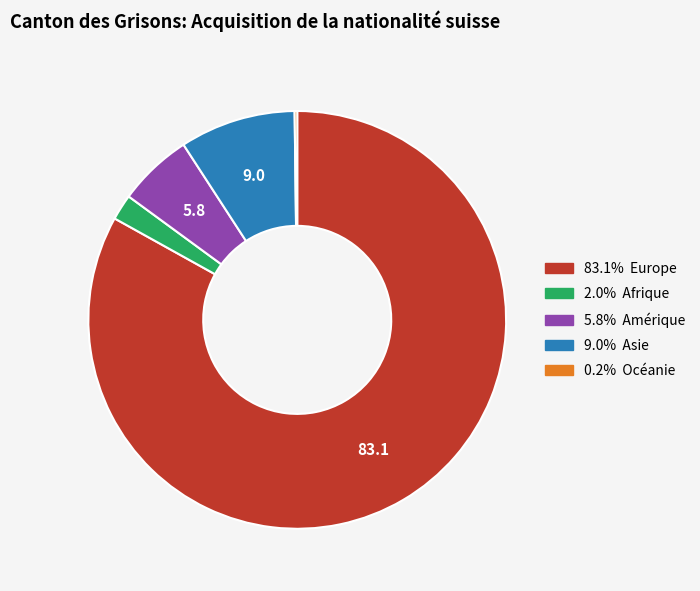

Is there any slice that represents more than half of the pie?

Yes